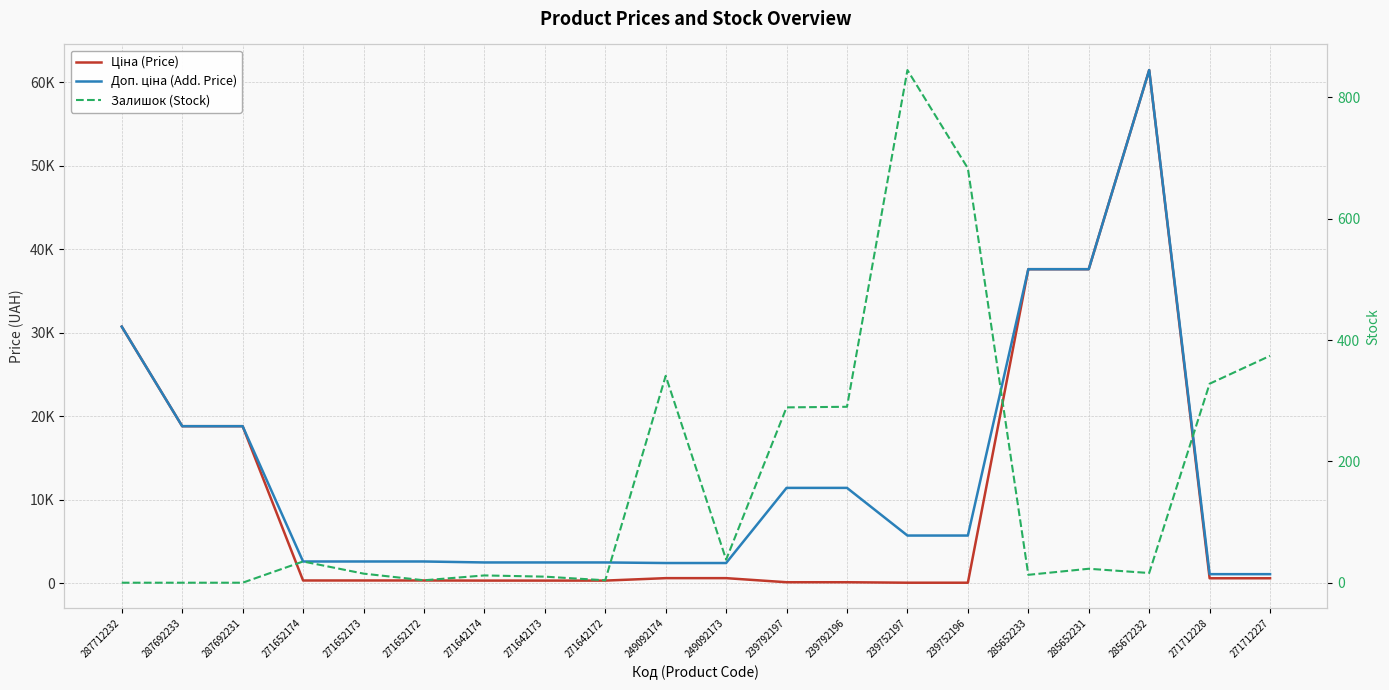

True or false: Доп. ціна (Add. Price) and Залишок (Stock) cross at least once.

False